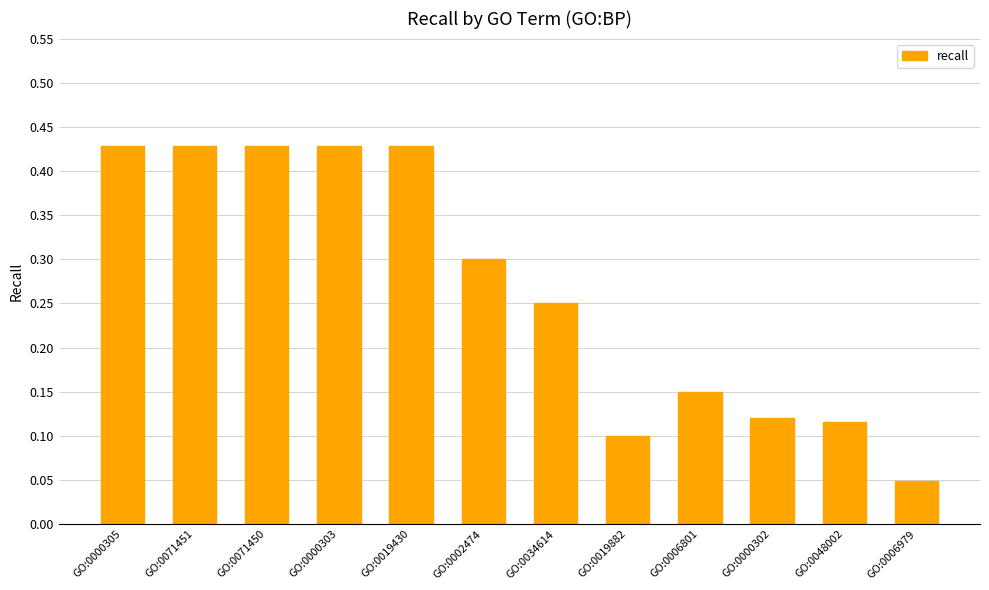

What is the change in value from GO:0002474 to GO:0048002?

-0.2